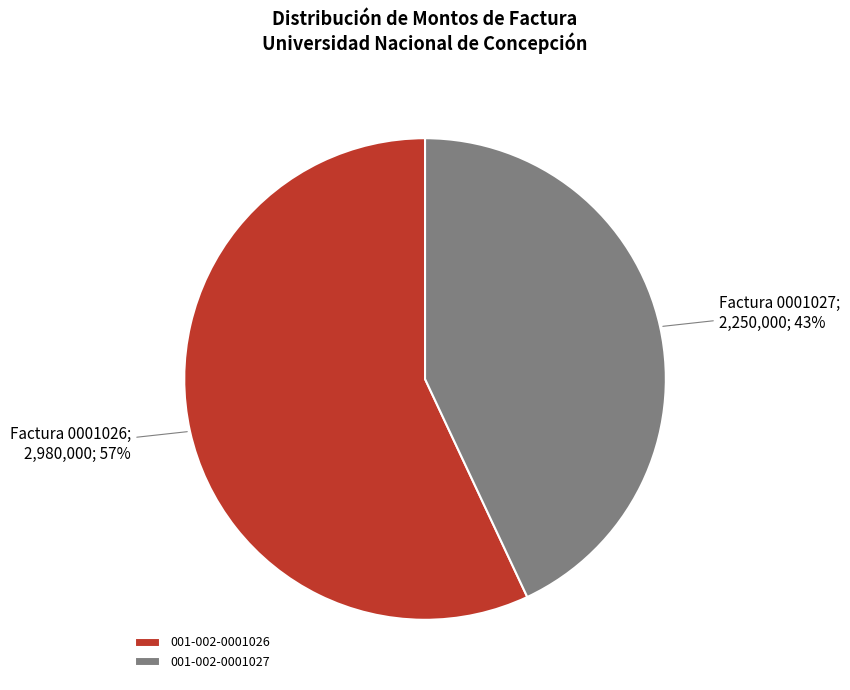

True or false: 001-002-0001027 accounts for 43% of the total.

True